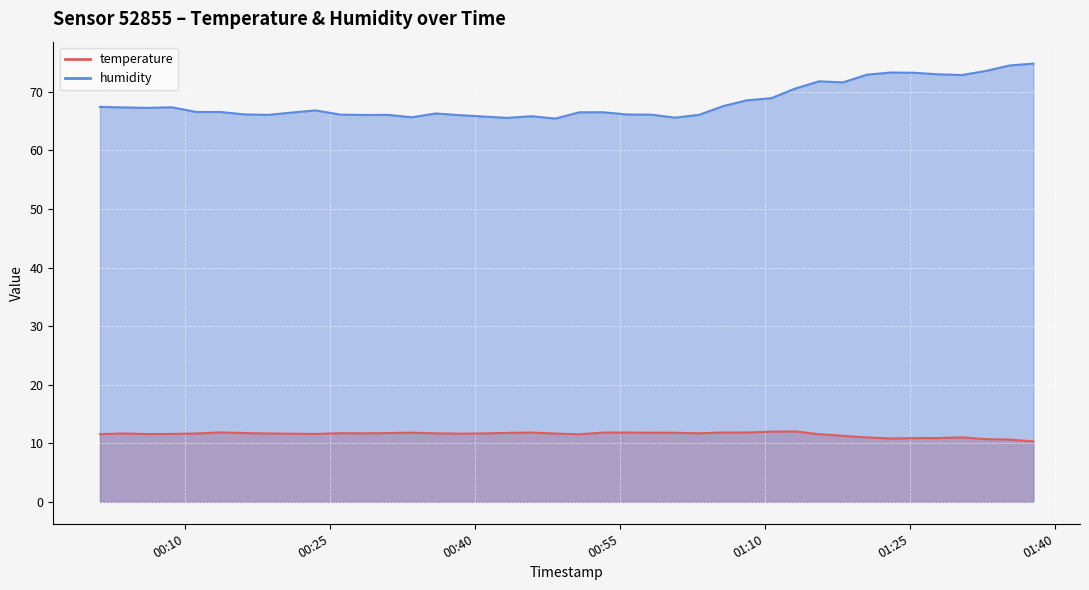

What is the minimum value shown in the chart?

10.3